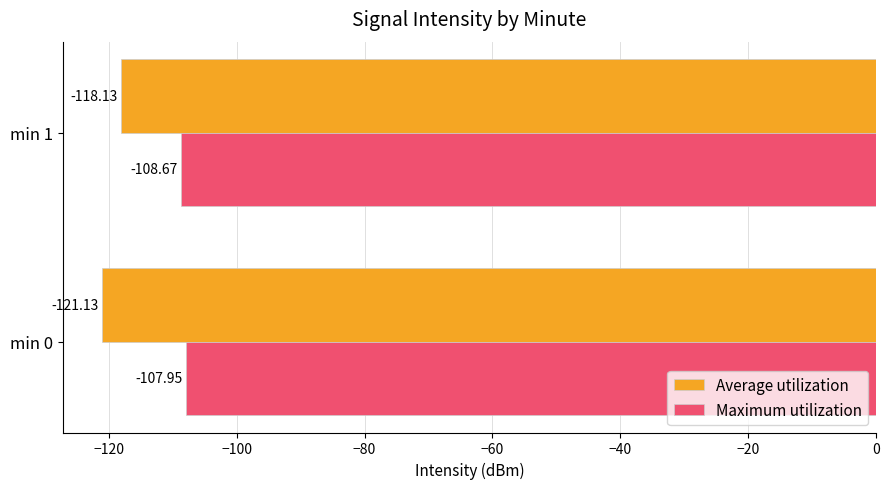

What is the average value of the Average utilization series?

-119.6